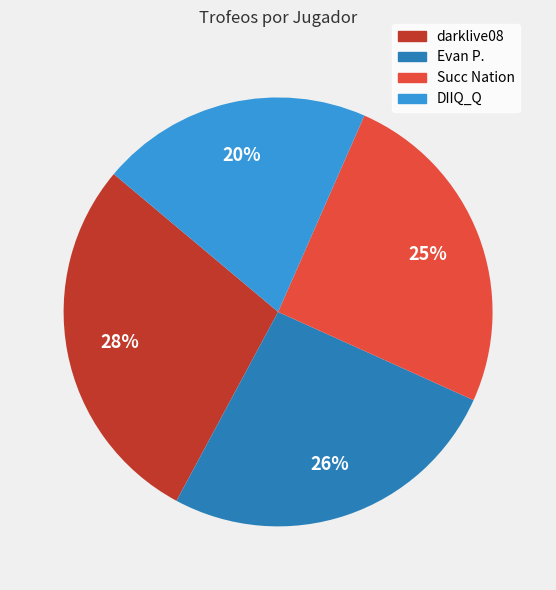

True or false: Succ Nation accounts for 18% of the total.

False